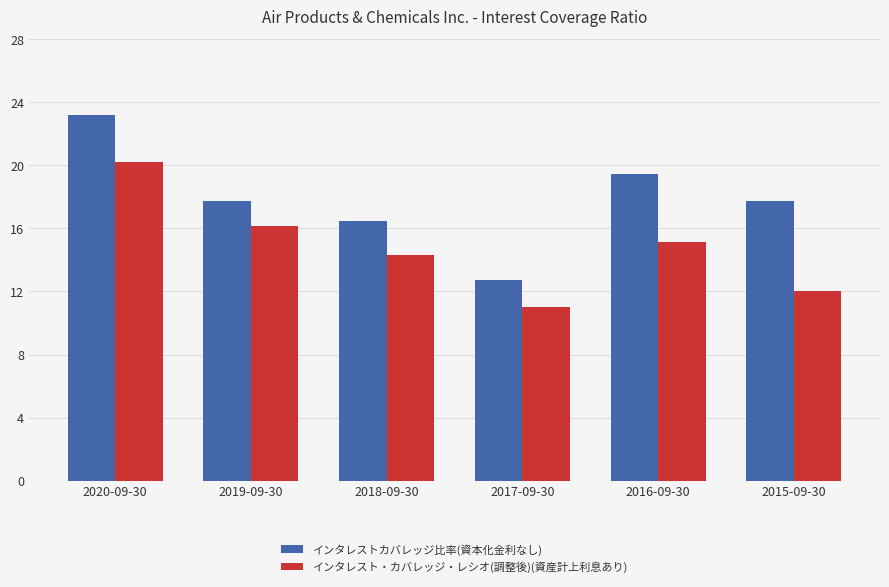

What is the value of the インタレストカバレッジ比率(資本化金利なし) bar at the 2nd from the left?

17.7